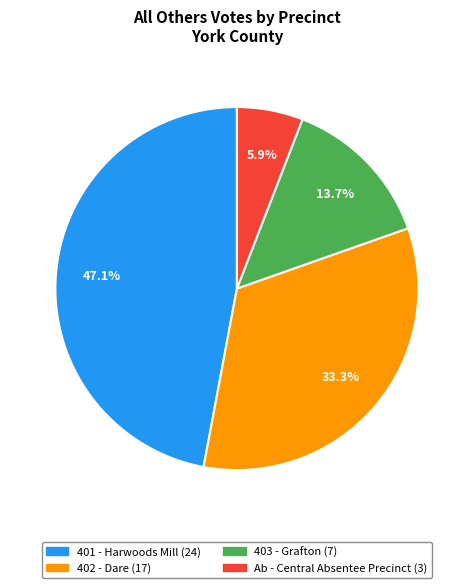

Is Ab - Central Absentee Precinct the majority of the pie?

No